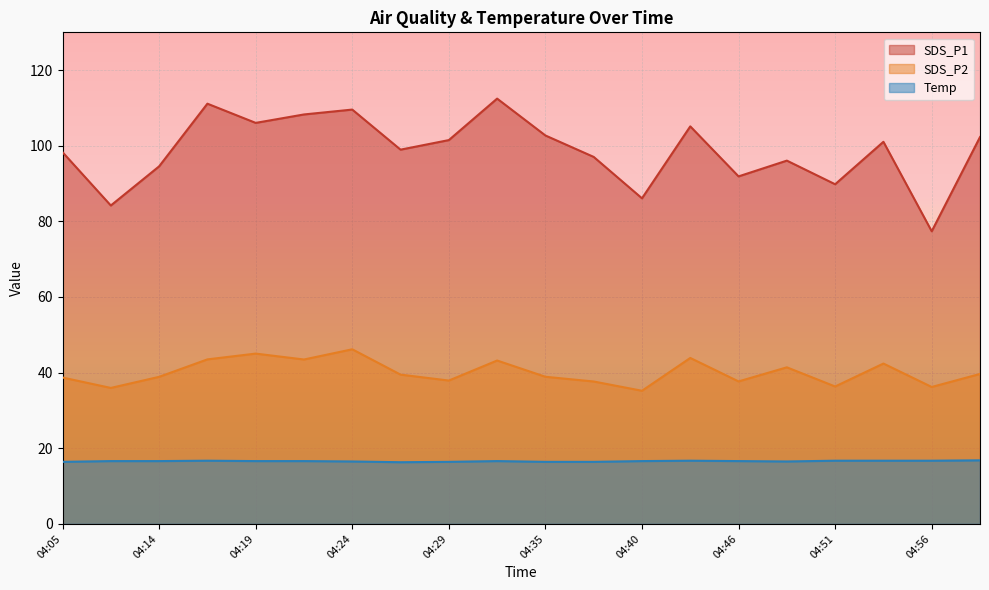

How many lines are shown in the chart?

3